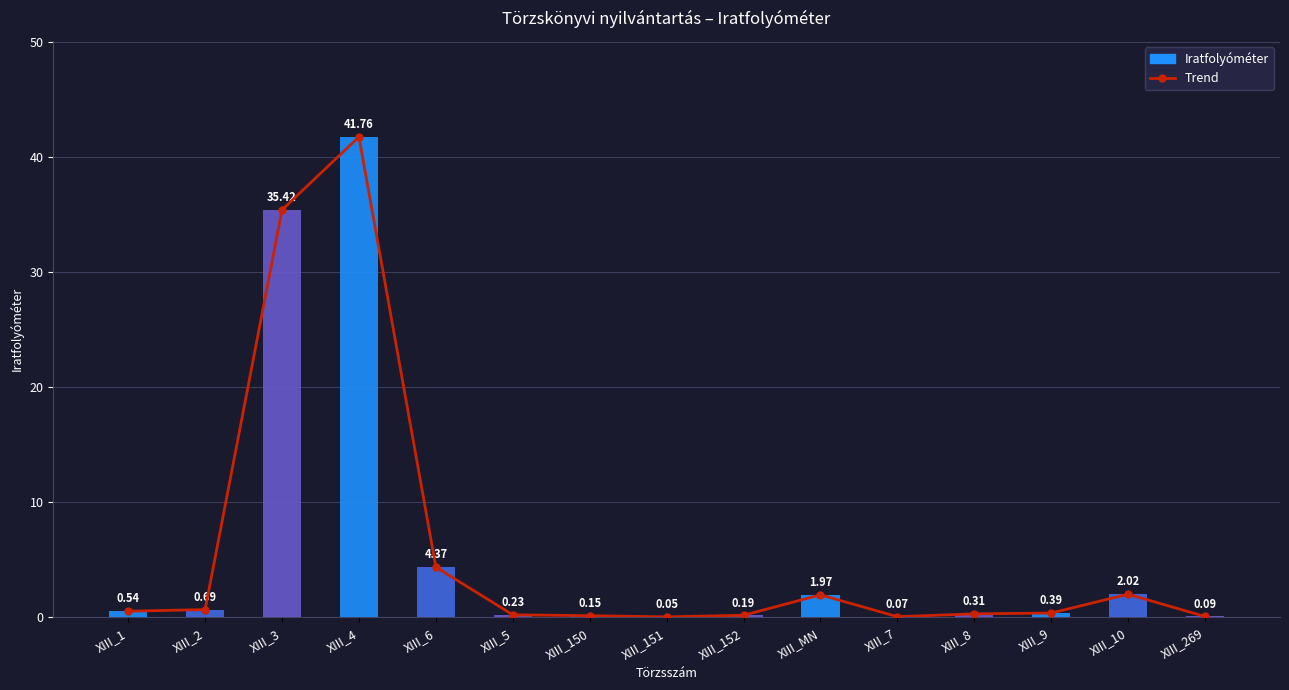

List the series in order of their peak value, lowest first.

Trend, Iratfolyóméter